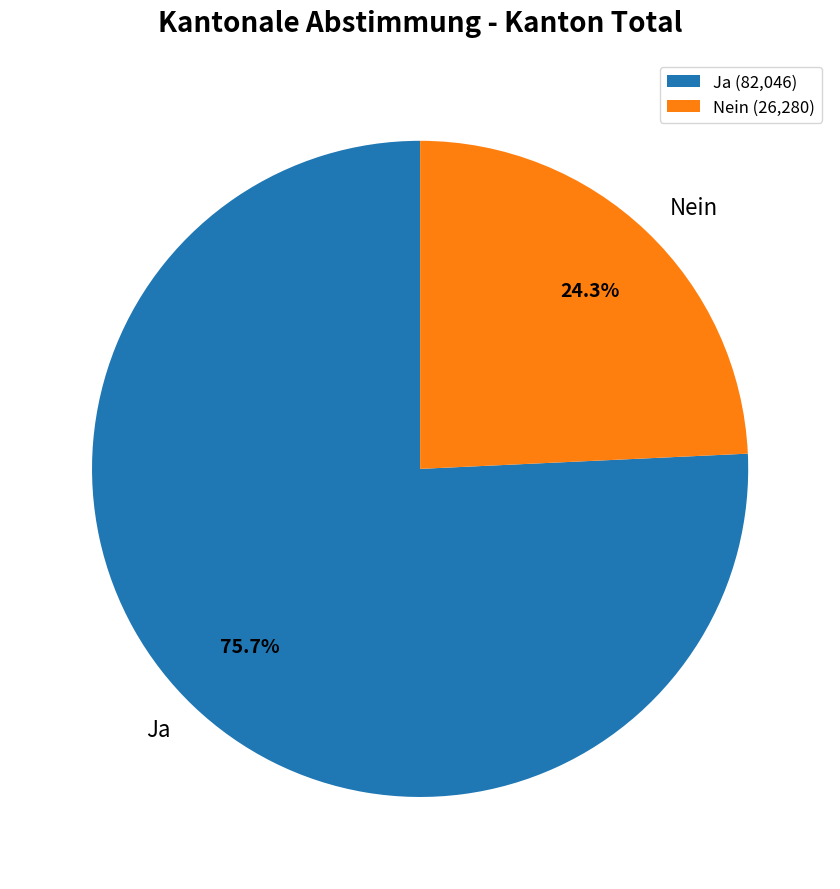

True or false: Nein accounts for 24% of the total.

True